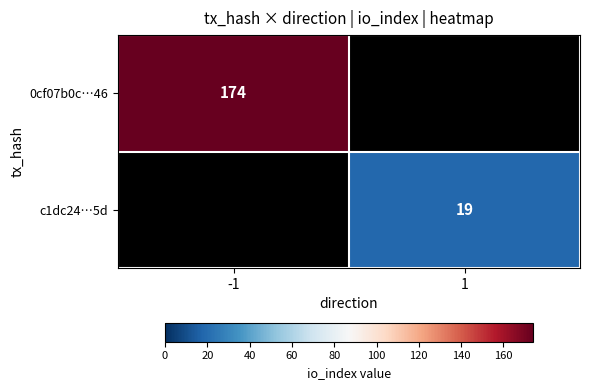

At how many categories does at least one series exceed 166?

1